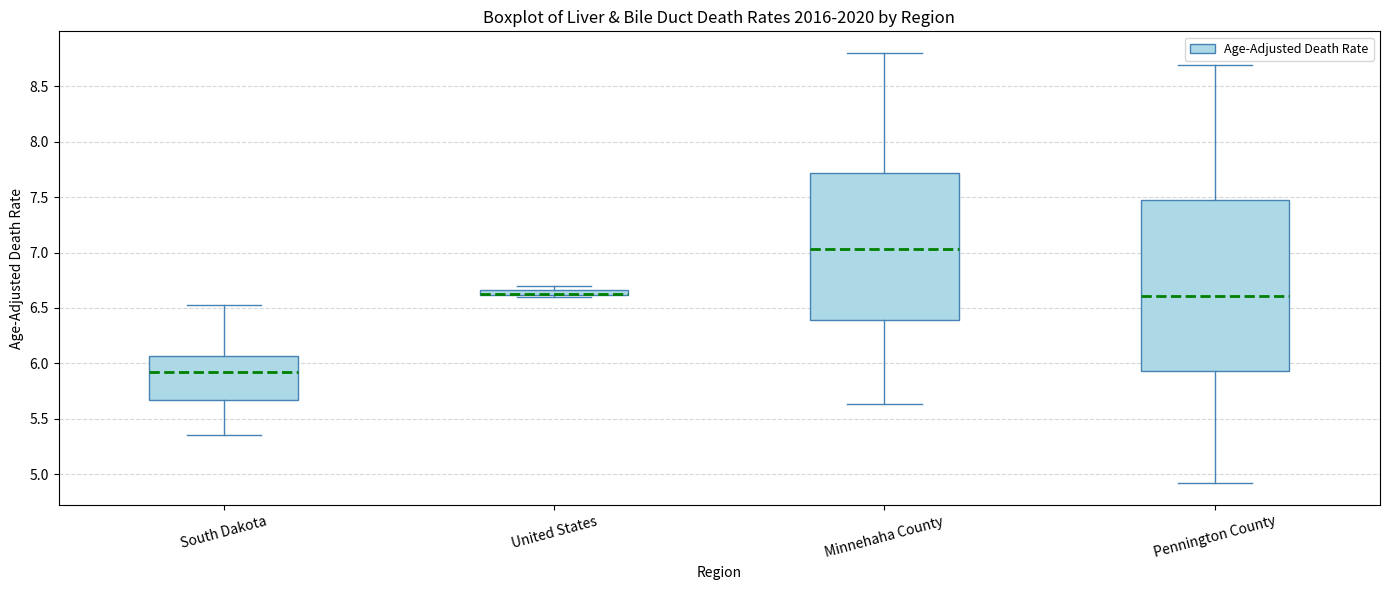

Where does the lower whisker of the box for Minnehaha County end on the y-axis? The values are not printed on the chart, so give them approximately, as read against the axis.

5.65